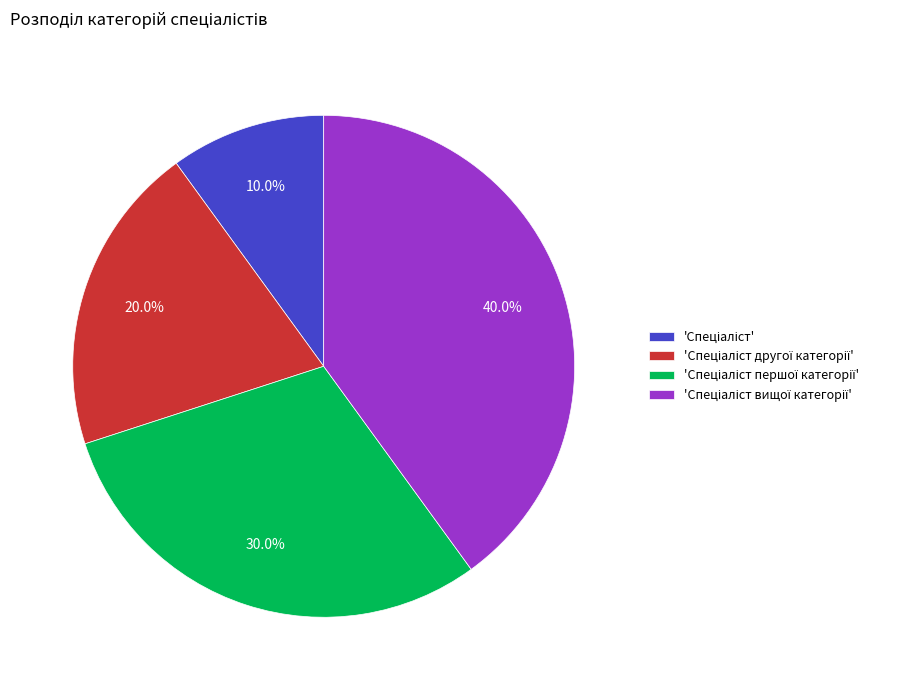

Is there any slice that represents more than half of the pie?

No